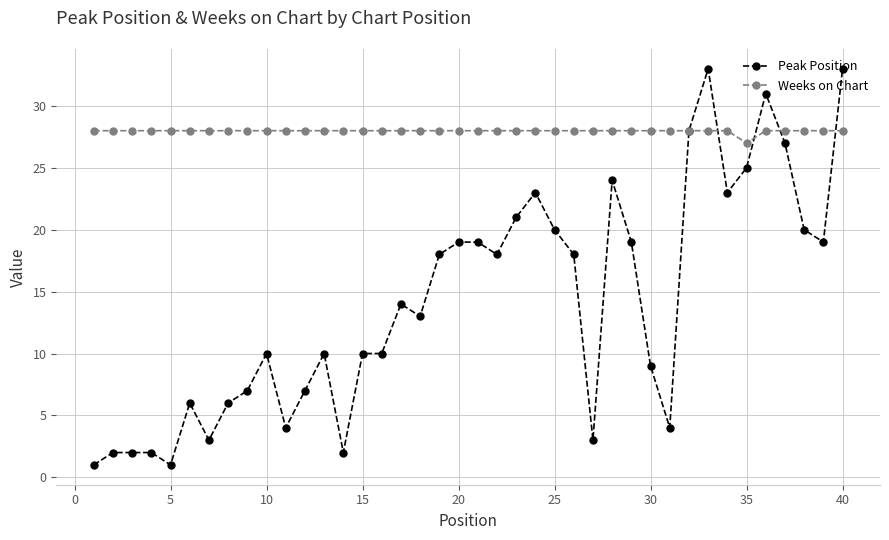

Does the chart have visible grid lines?

Yes